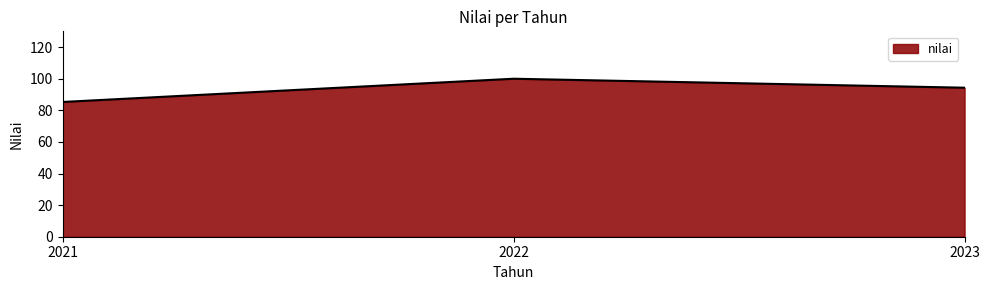

Between 2023 and 2022, which is larger?

2022